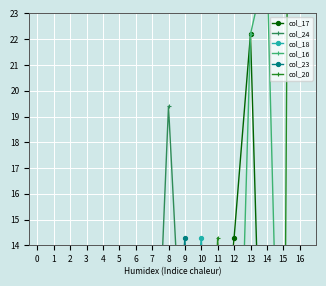

Is it true that col_18 equals 0.9 at 5?

False